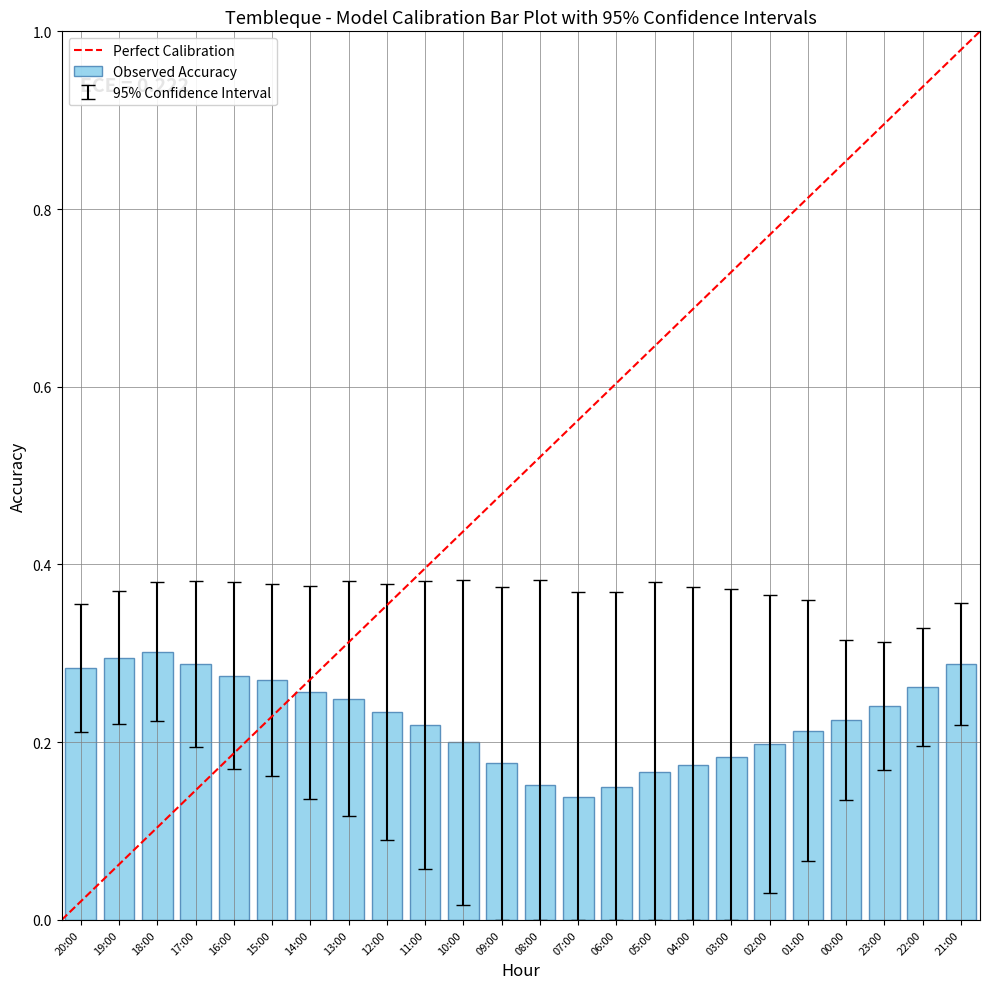

Which has a higher value, 14:00 or 20:00?

20:00